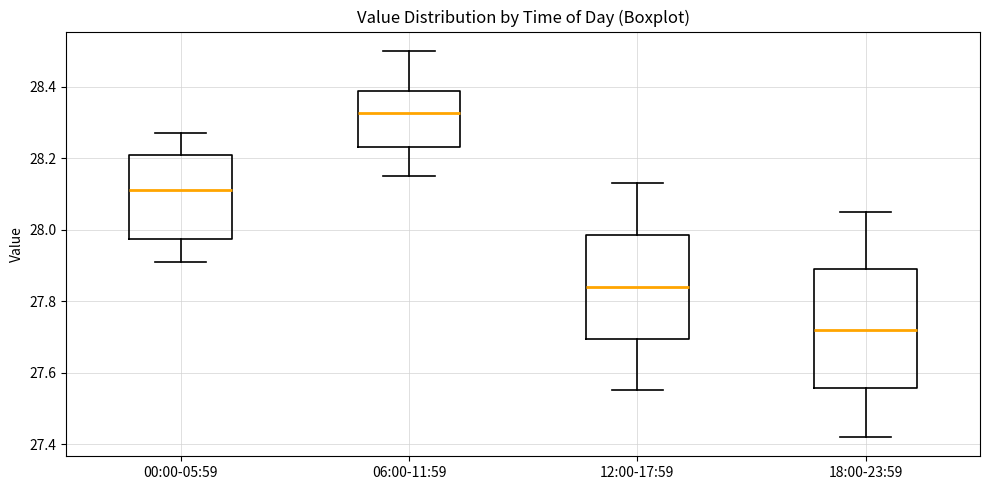

Reading left to right, read every box against the y-axis: the position of its median line, the range the box covers, and the ends of its whiskers. The values are not printed on the chart, so give them approximately, as read against the axis.

00:00-05:59: median 28.12, box 27.98 to 28.20, whiskers 27.92 to 28.28
06:00-11:59: median 28.32, box 28.24 to 28.38, whiskers 28.16 to 28.50
12:00-17:59: median 27.84, box 27.70 to 27.98, whiskers 27.56 to 28.14
18:00-23:59: median 27.72, box 27.56 to 27.90, whiskers 27.42 to 28.06